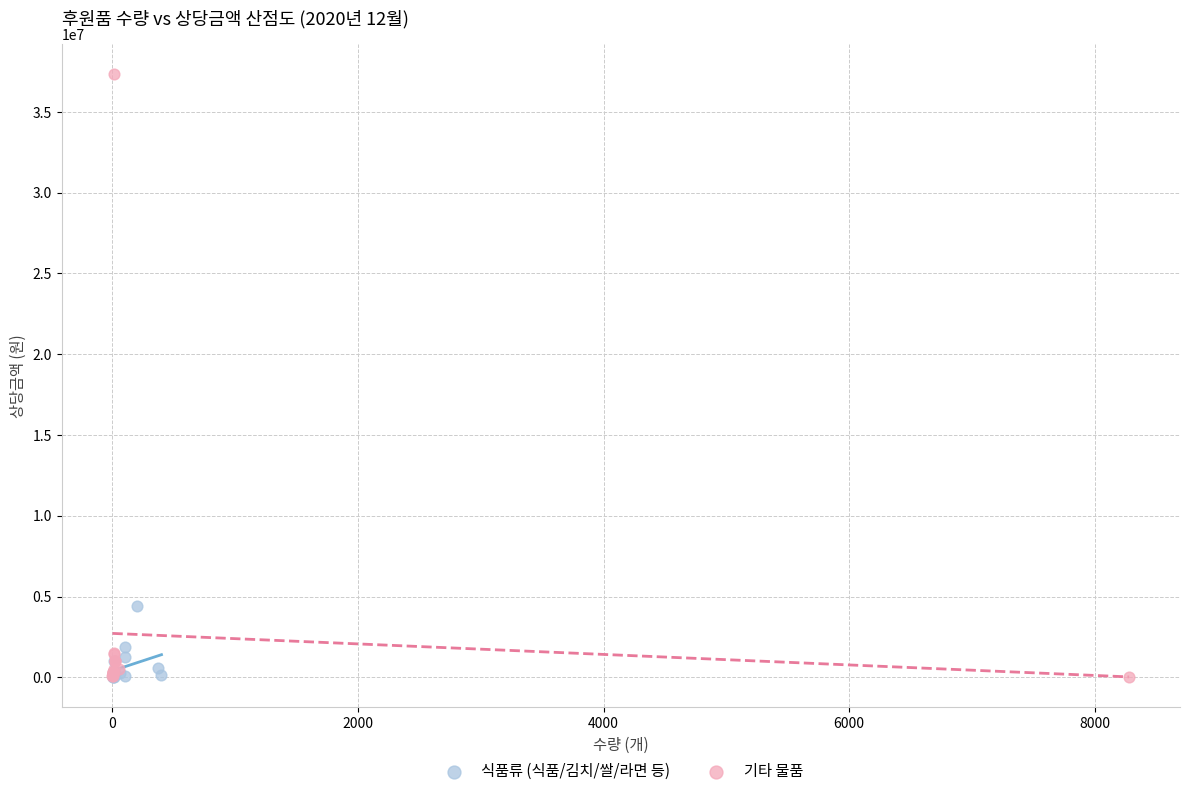

What are all the series names shown in the legend?

식품류 (식품/김치/쌀/라면 등), 기타 물품